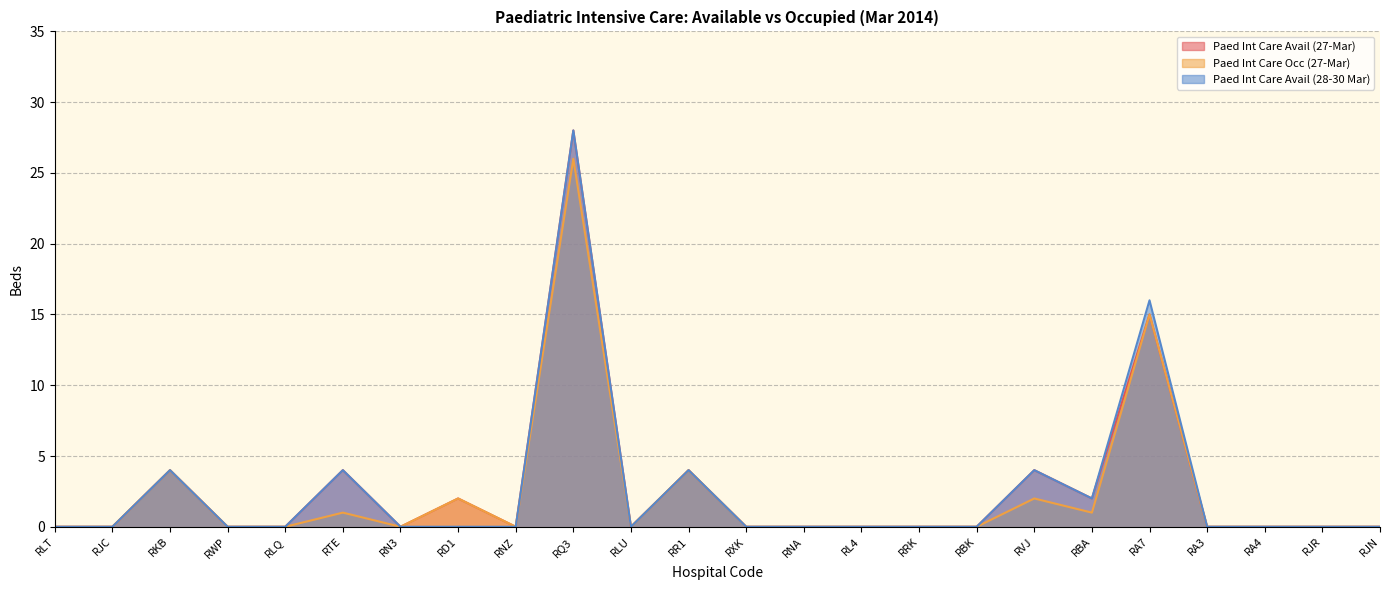

What are all the series names shown in the legend?

Paed Int Care Avail (27-Mar), Paed Int Care Occ (27-Mar), Paed Int Care Avail (28-30 Mar)